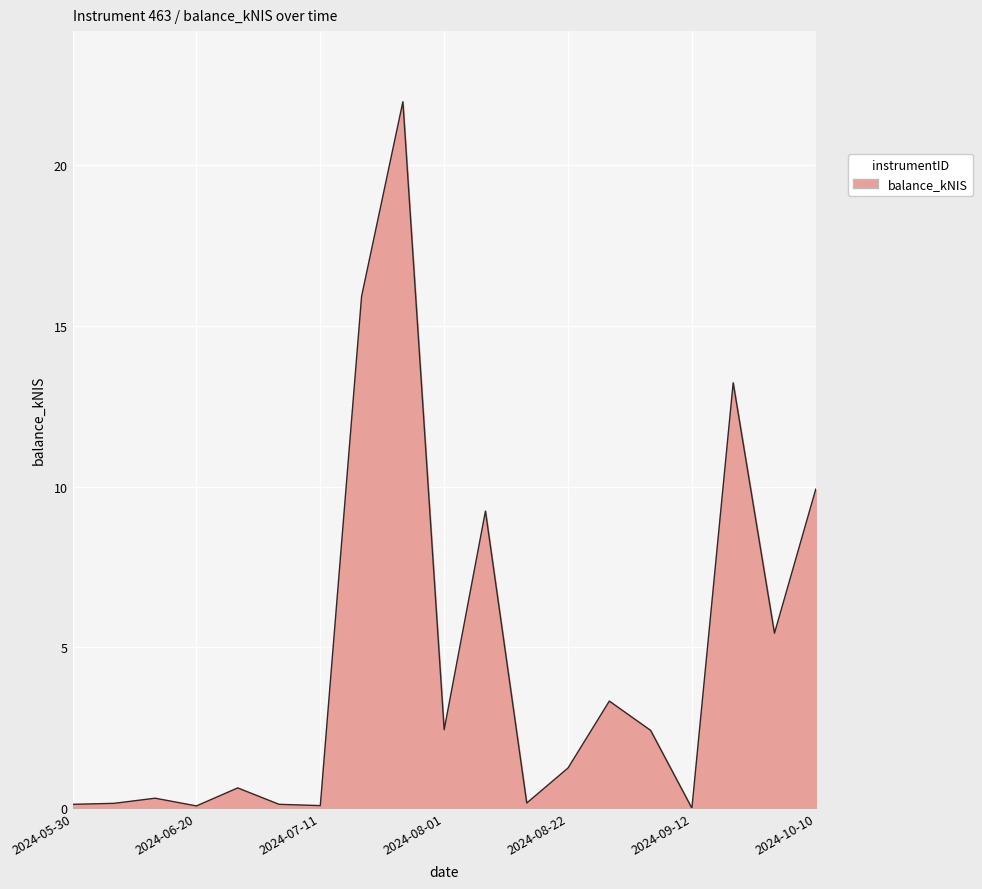

What is the difference between the maximum and minimum values?

22.0